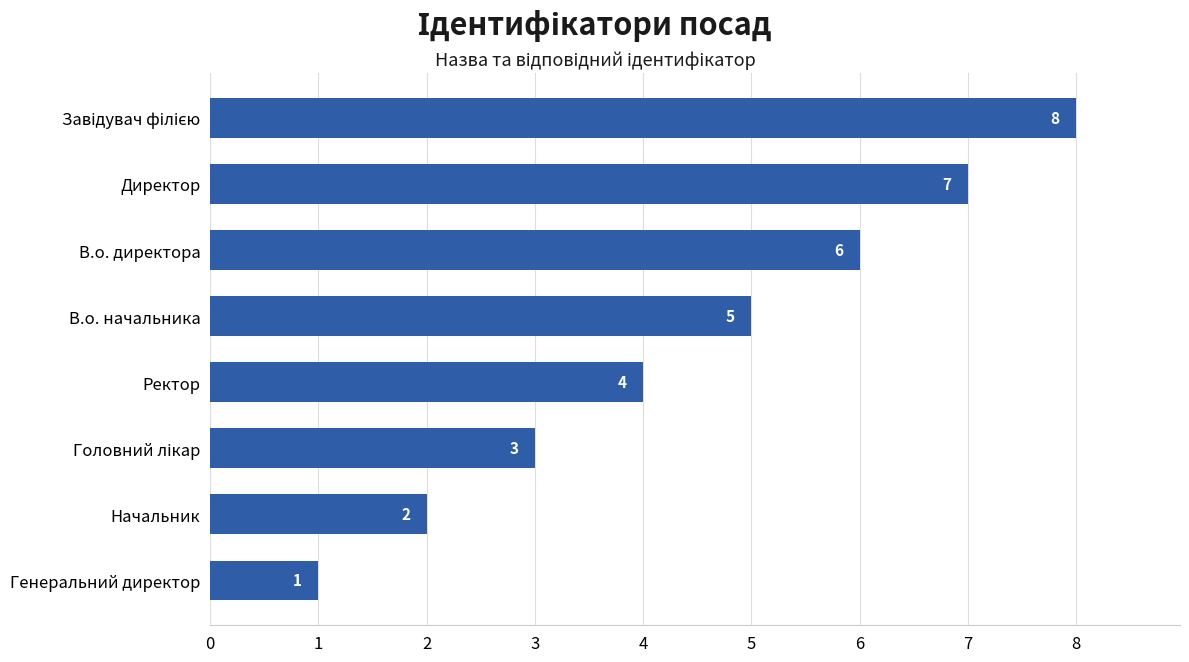

What is the change in value from Начальник to В.о. директора?

+4